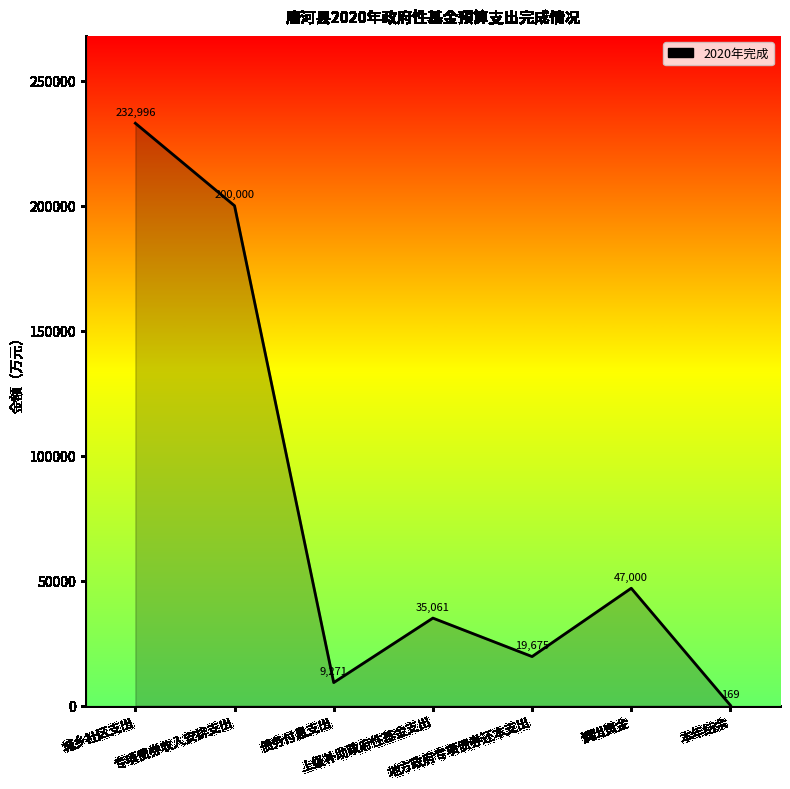

What is the maximum value shown in the chart?

232996